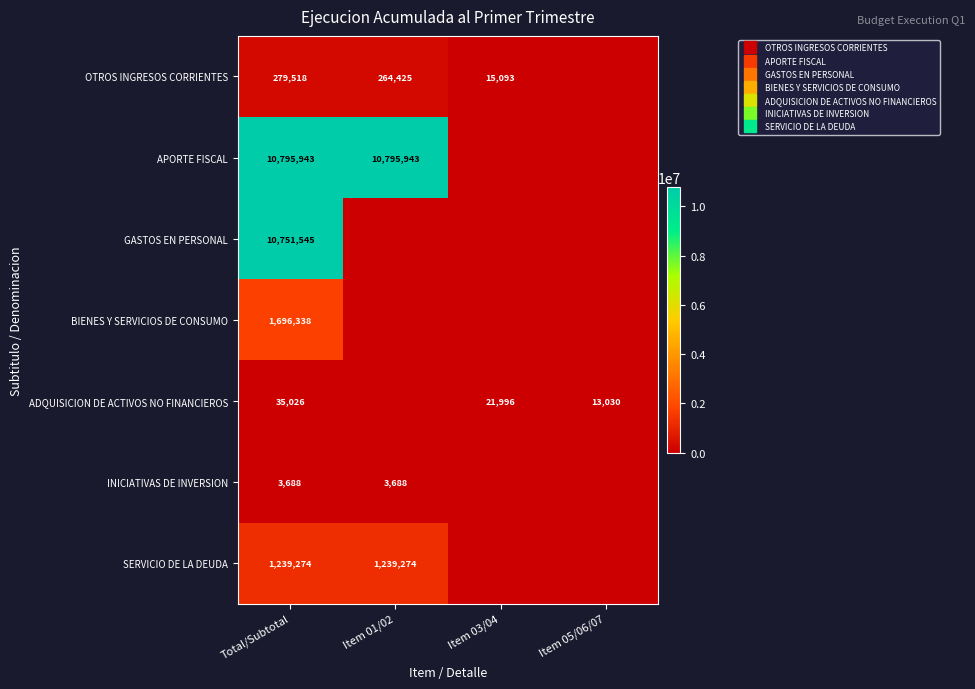

At which category is the sum across all series the highest?

Total/Subtotal